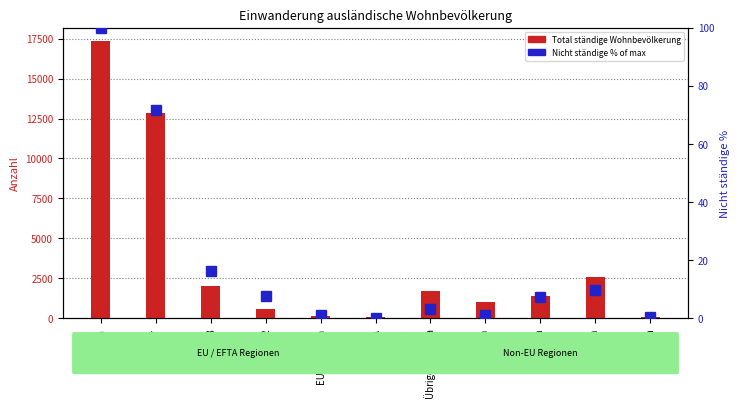

Which has a higher value, EU-8 or Übriges Europa?

EU-8